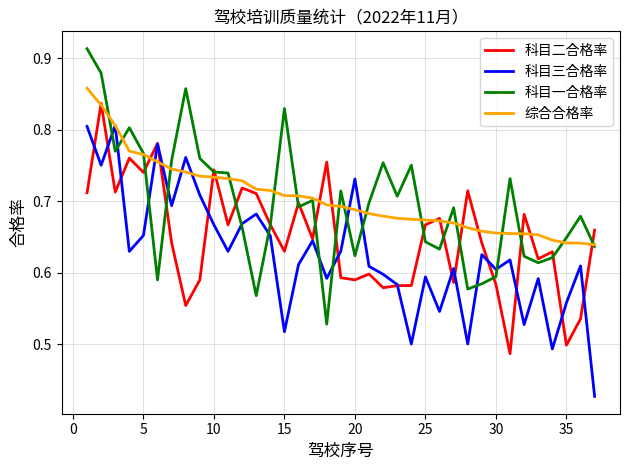

True or false: 科目一合格率 and 科目二合格率 cross at least once.

True